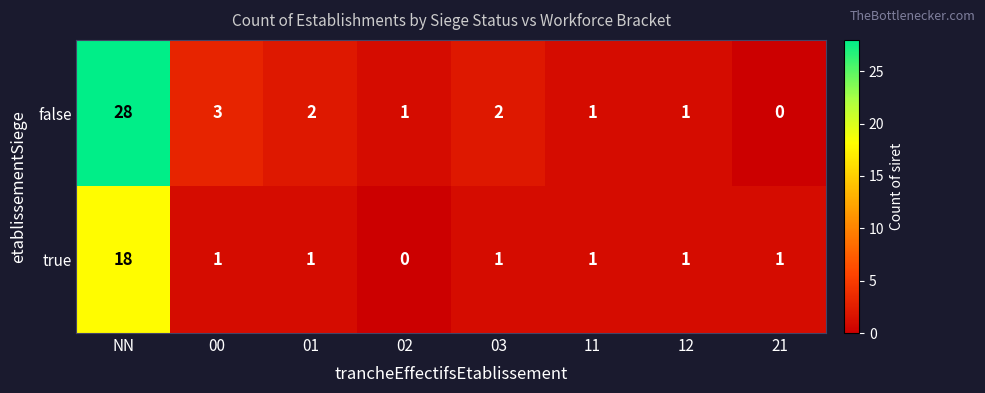

Reading left to right, extract all data points from this chart.

false: NN=28	00=3	01=2	02=1	03=2	11=1	12=1	21=0
true: NN=18	00=1	01=1	02=0	03=1	11=1	12=1	21=1